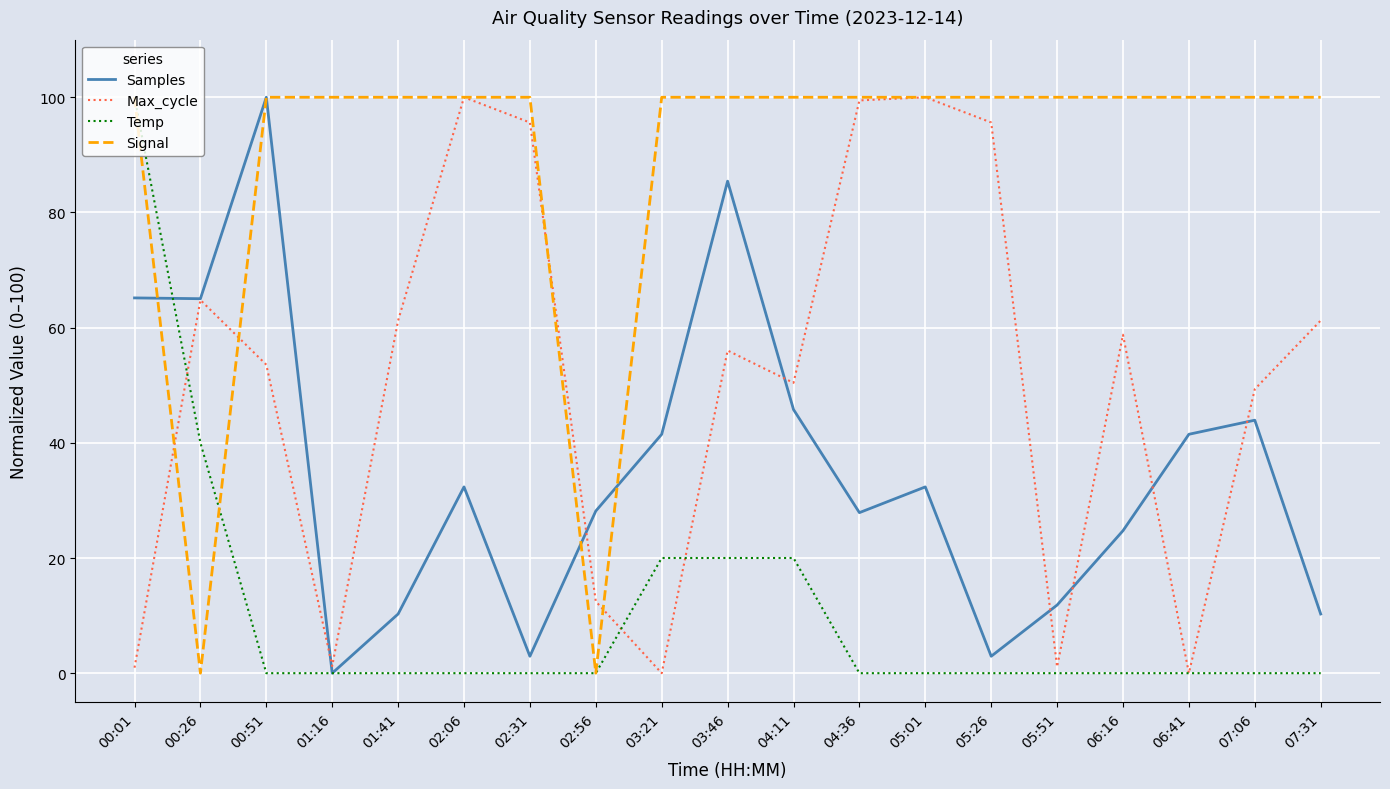

What is the total value across all series at 03:46?

261.5